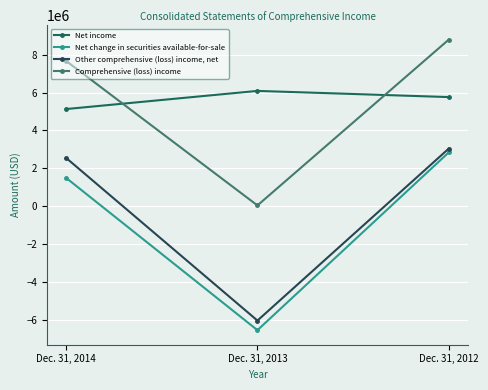

At which category does the chart reach its minimum across all series?

Dec. 31, 2013